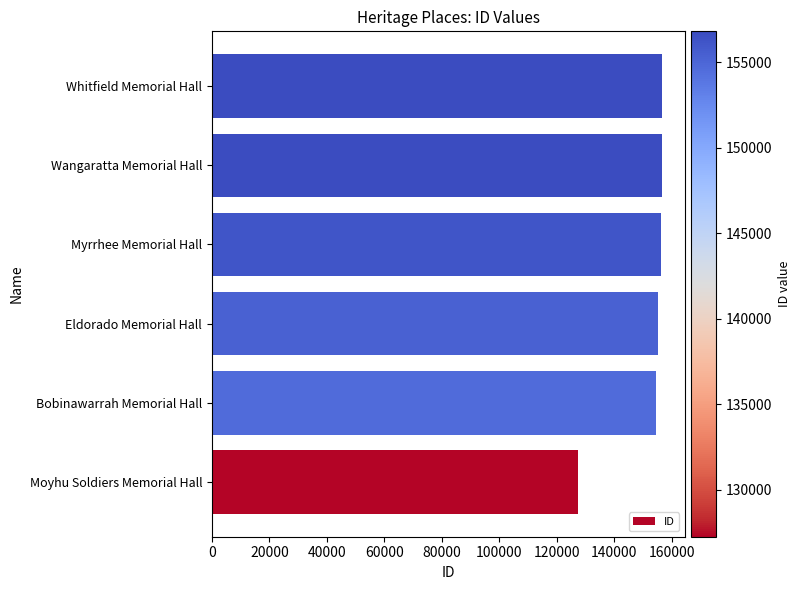

What is the difference between the maximum and minimum values?

29525